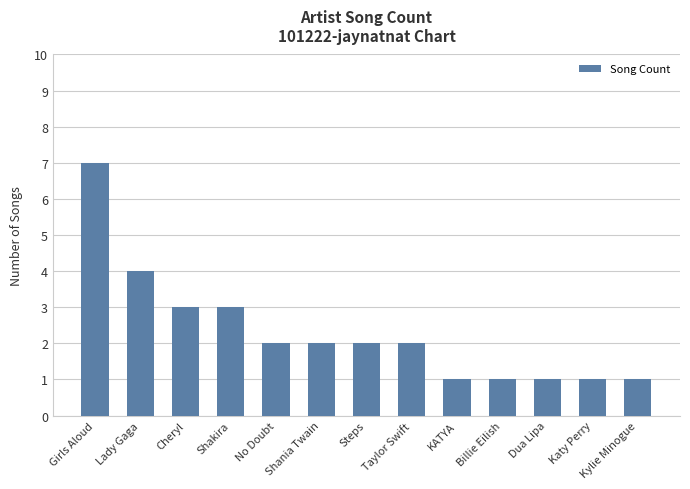

What is the smallest value displayed?

1